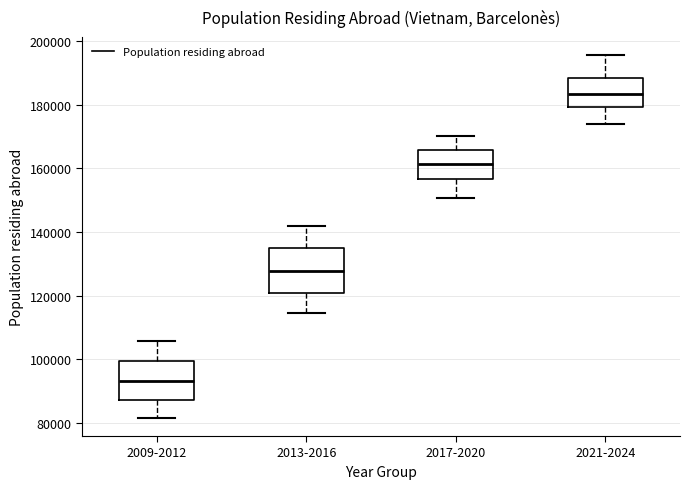

Which box has the highest median line?

2021-2024